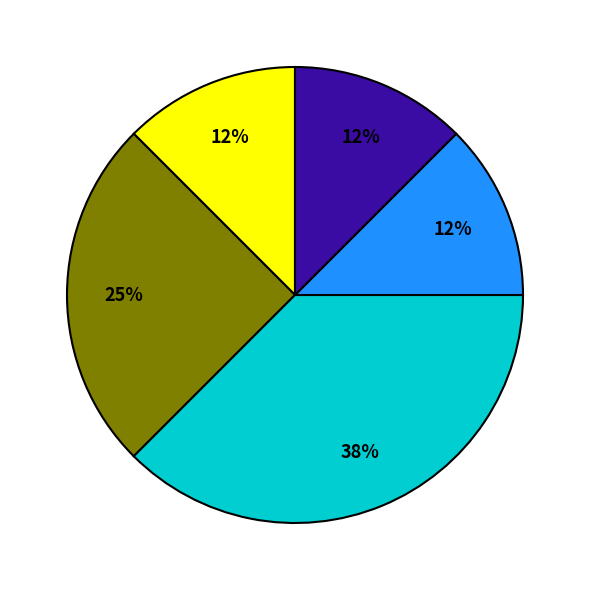

To the nearest percent, what is the average slice percentage?

20%